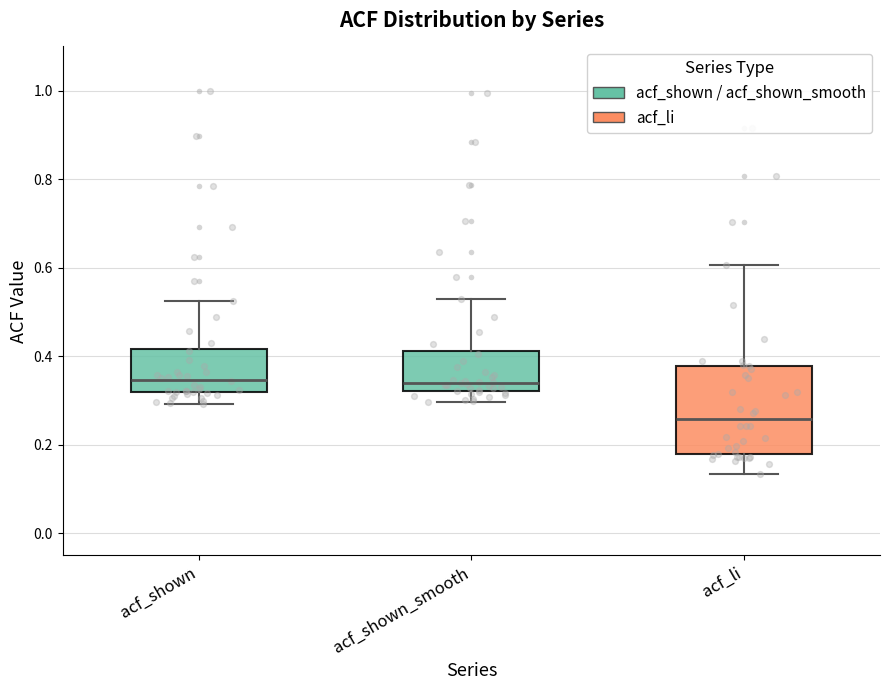

Where is the upper edge of the box for acf_shown_smooth on the y-axis? The values are not printed on the chart, so give them approximately, as read against the axis.

0.42